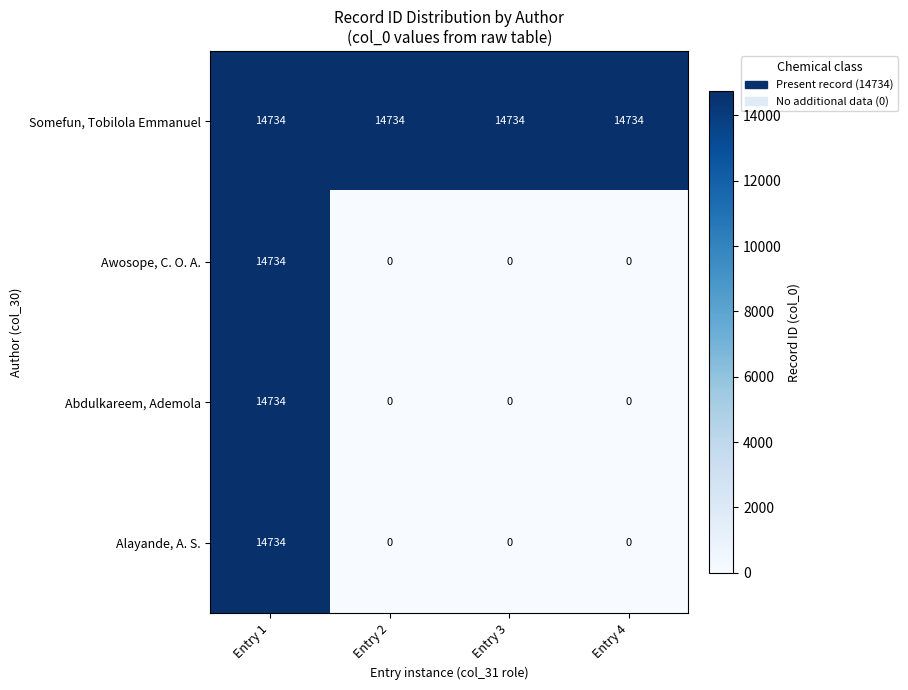

At how many categories does at least one series exceed 3169?

4